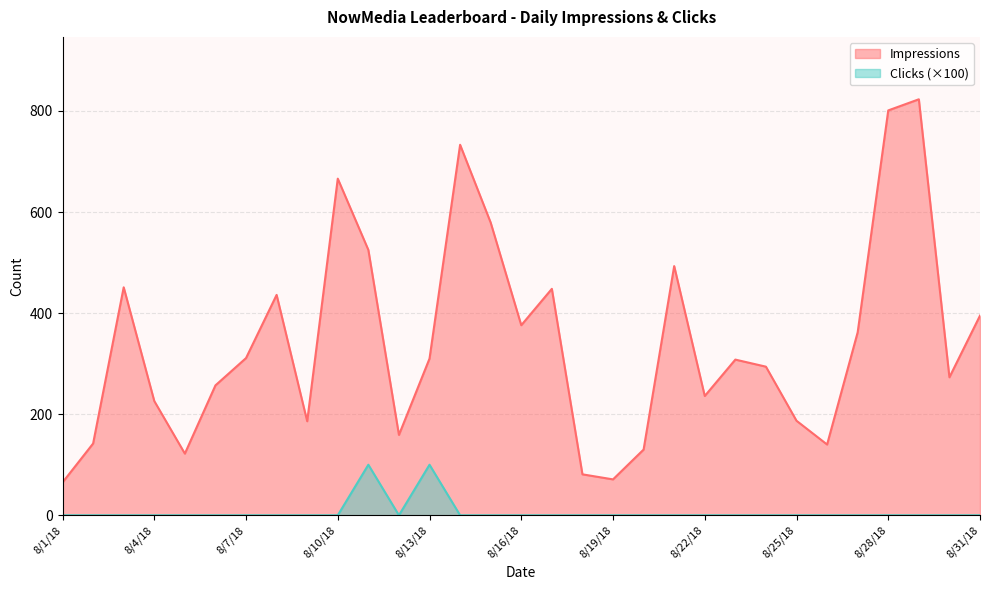

What is the average value of the Impressions series?

341